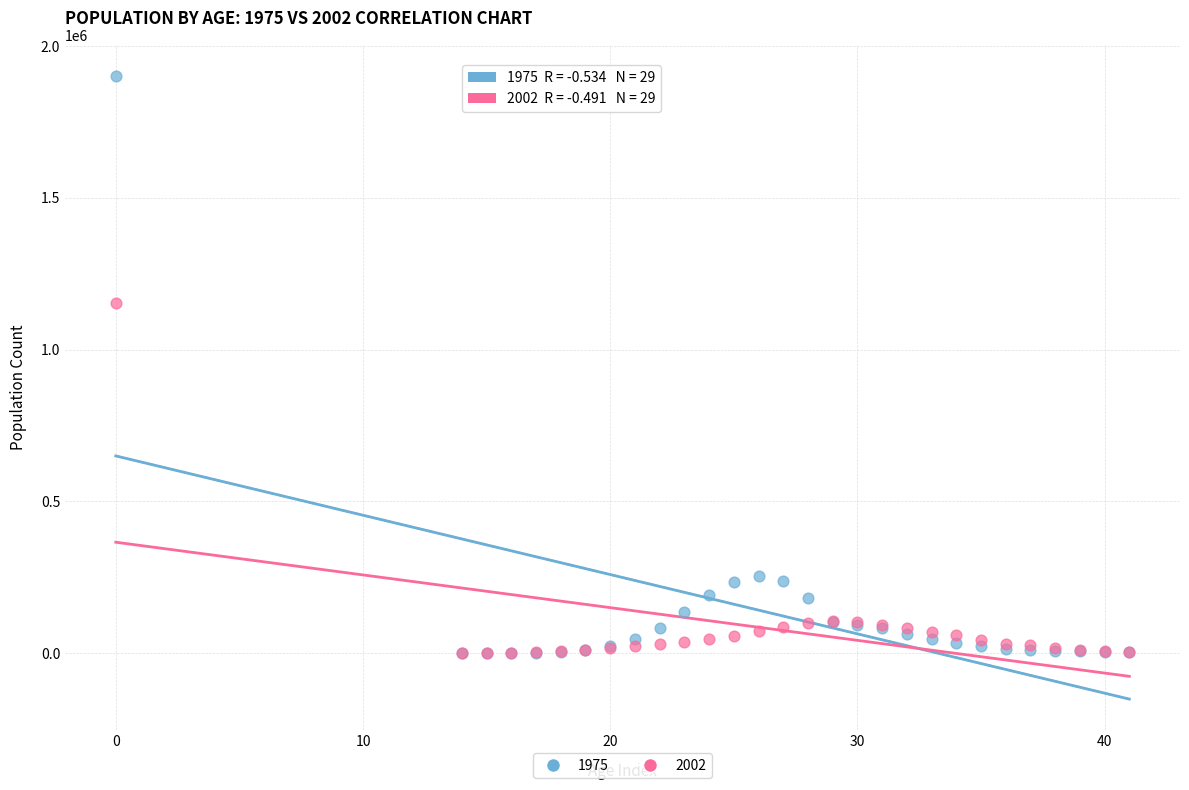

Across all series, what Y value is closest to 950724?

1153855